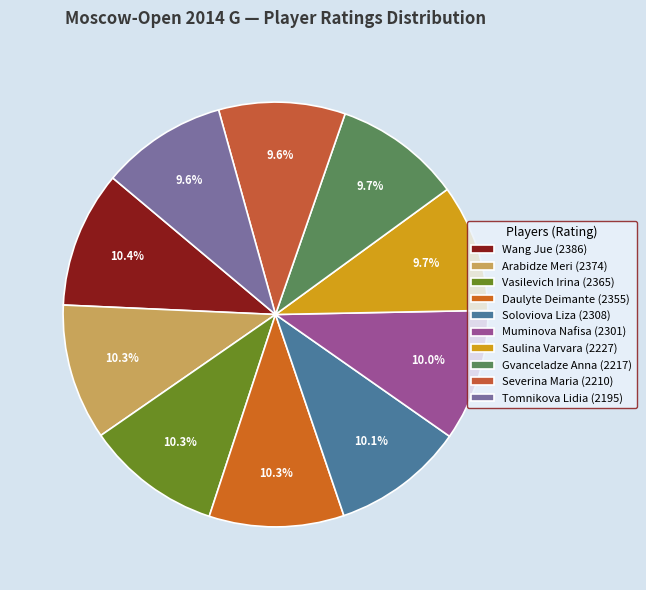

Between Daulyte Deimante and Saulina Varvara, which is larger?

Daulyte Deimante